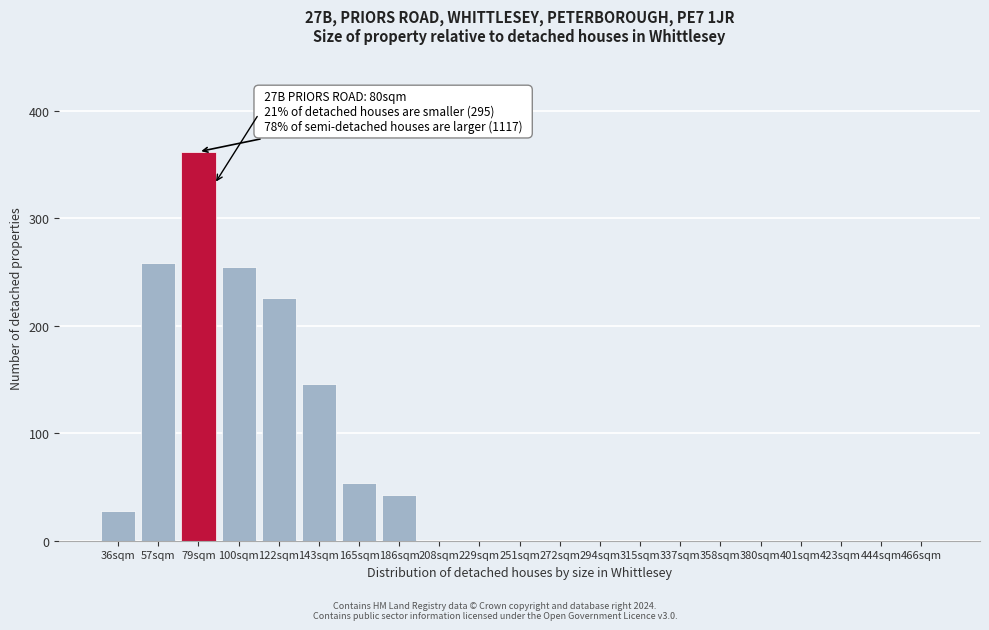

Reading left to right, transcribe all the data shown in this chart.

36sqm=28	57sqm=258	79sqm=362	100sqm=255	122sqm=226	143sqm=146	165sqm=54	186sqm=43	208sqm=0	229sqm=0	251sqm=0	272sqm=0	294sqm=0	315sqm=0	337sqm=0	358sqm=0	380sqm=0	401sqm=0	423sqm=0	444sqm=0	466sqm=0